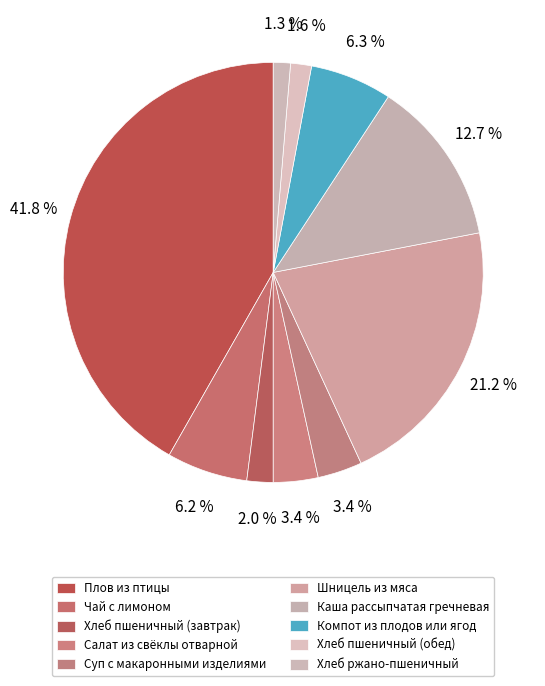

How many segments does this pie chart have?

10